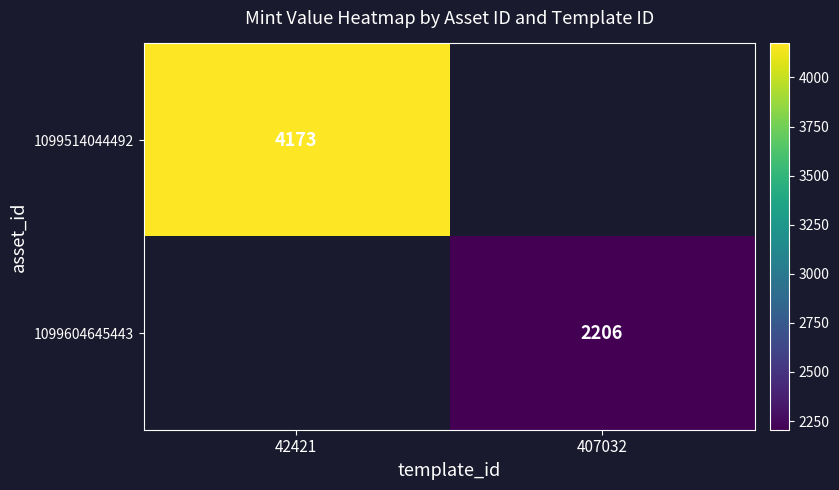

Is the value of 1099514044492 at 42421 greater than the value of 1099604645443 at 407032?

Yes